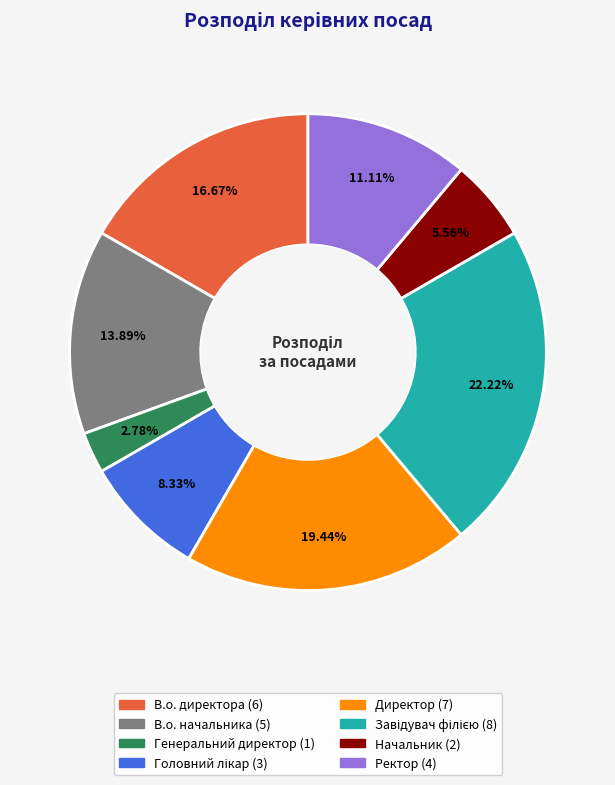

What percentage is the В.о. начальника slice, to the nearest percent?

14%